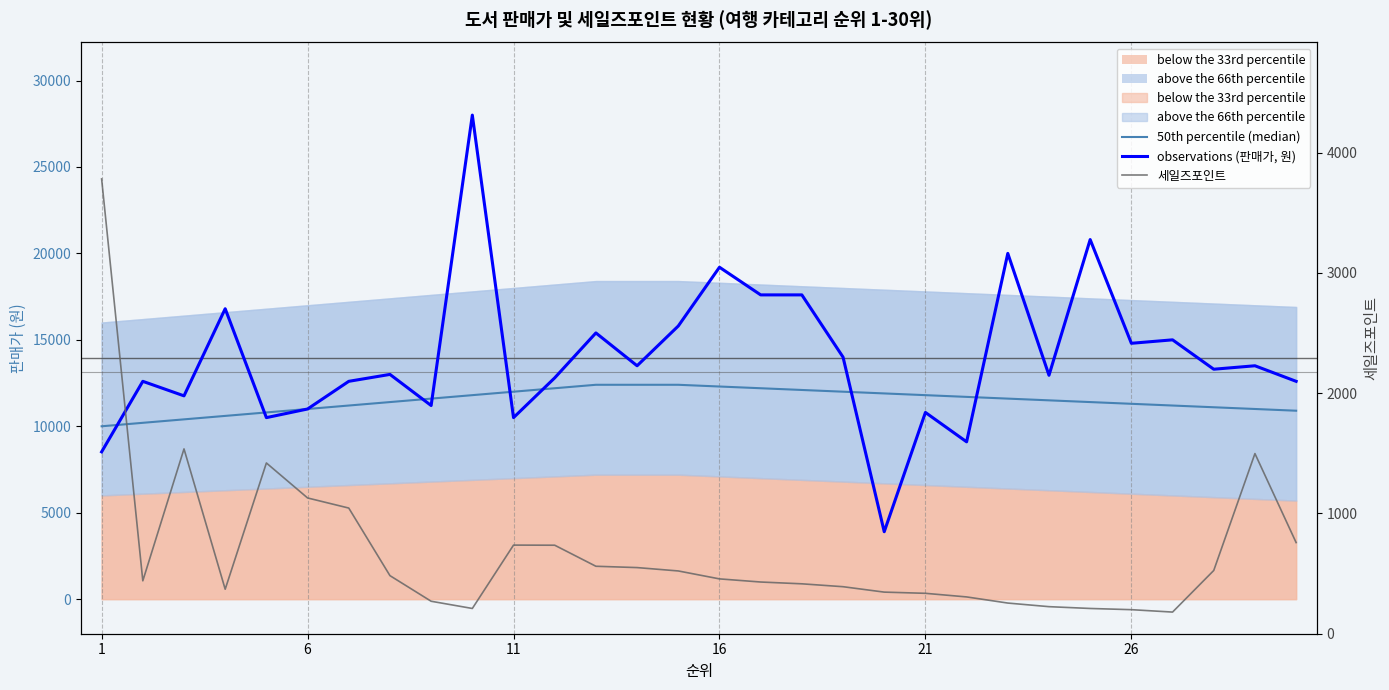

Is the value of observations (판매가, 원) at 11 greater than the value of 세일즈포인트 at 9?

Yes